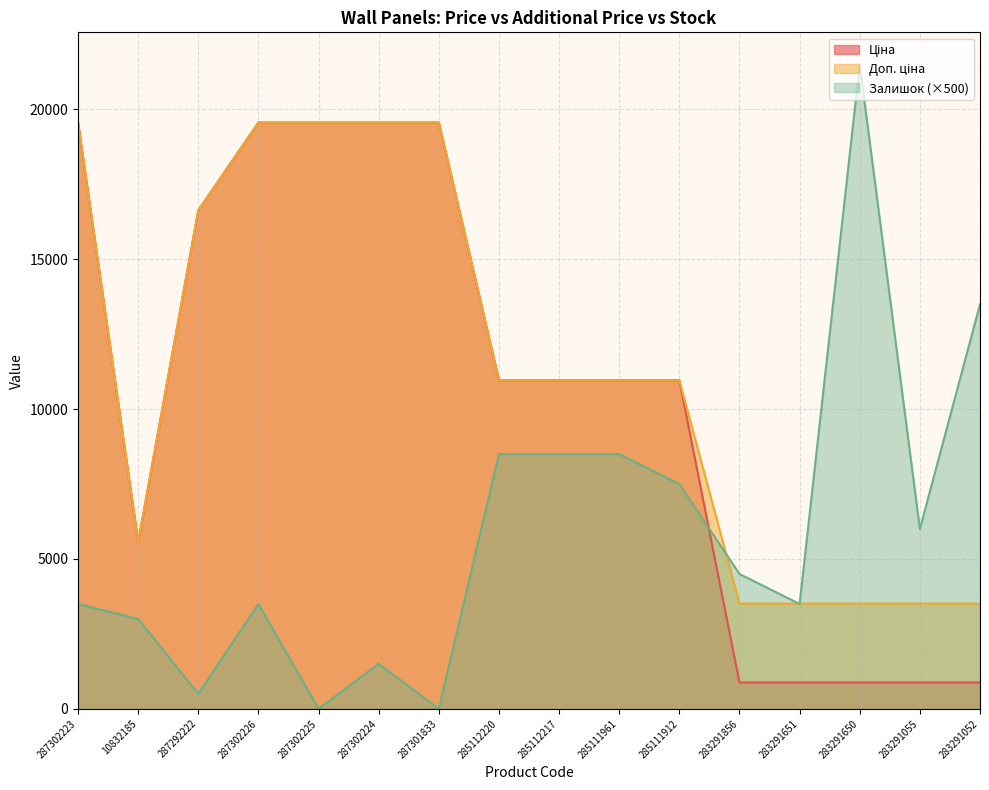

The Ціна series shows 878.0 at 283291055. True or false?

True